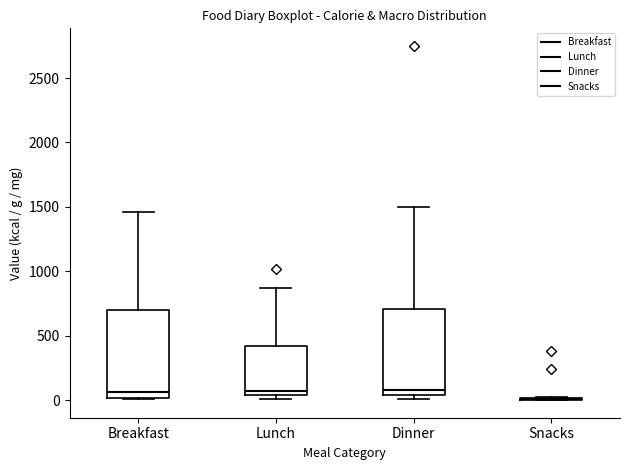

Reading left to right, transcribe this box plot: for each box, give where its median line is, the range the box spans, and where its two whiskers end, as read against the y-axis. The values are not printed on the chart, so give them approximately, as read against the axis.

Breakfast: median 50, box 0 to 700, whiskers 0 to 1450
Lunch: median 50 (just above the box's lower edge), box 50 to 400, whiskers 0 to 850
Dinner: median 50 (just above the box's lower edge), box 50 to 700, whiskers 0 to 1500
Snacks: box collapsed to a line at 0, whiskers 0 to 0